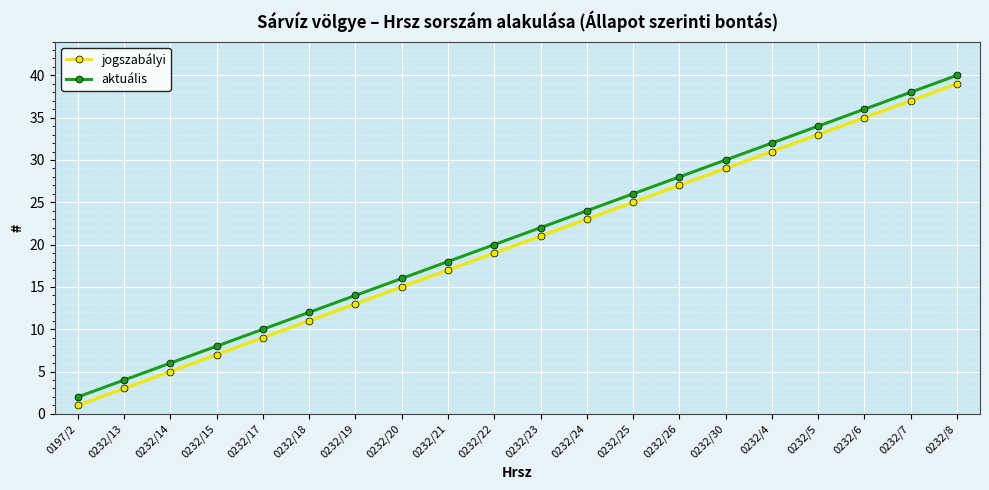

Does the chart have visible grid lines?

Yes